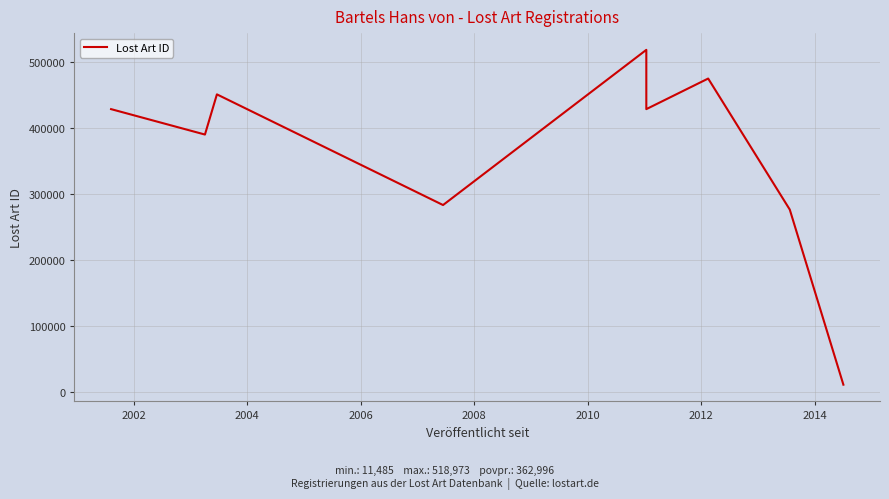

Between 2010 and 2006, which is larger?

2010